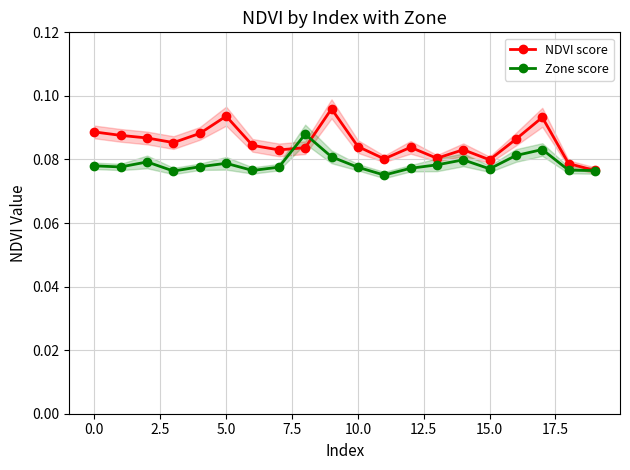

How many NDVI score values are between 0 and 1?

20